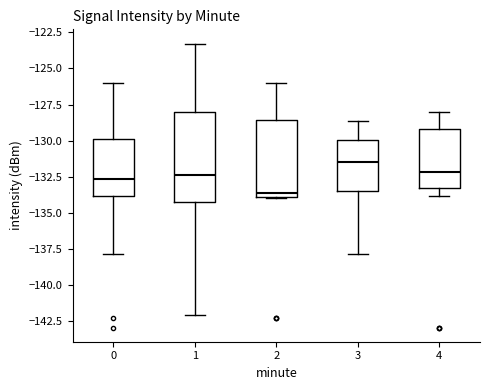

Which box is the tallest, from its lower edge to its upper edge?

1